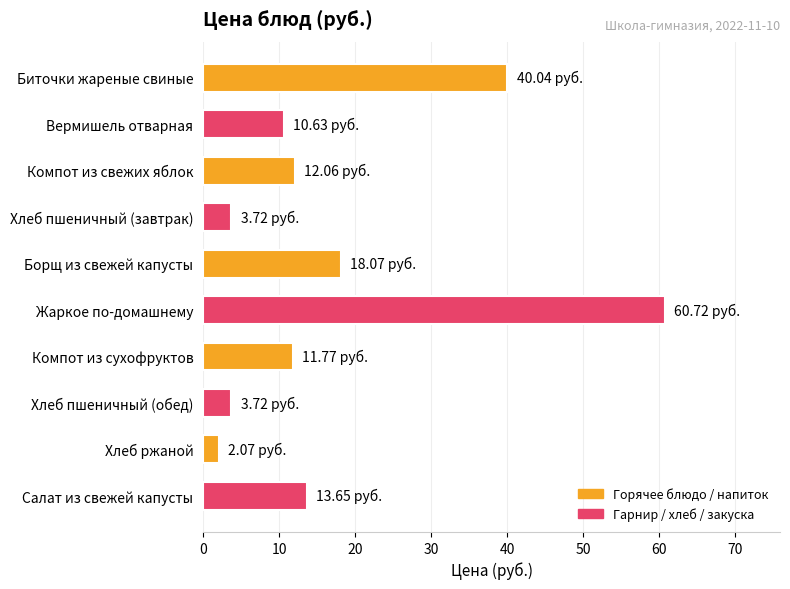

What is the sum of the values at Хлеб ржаной and Хлеб пшеничный (завтрак)?

5.8